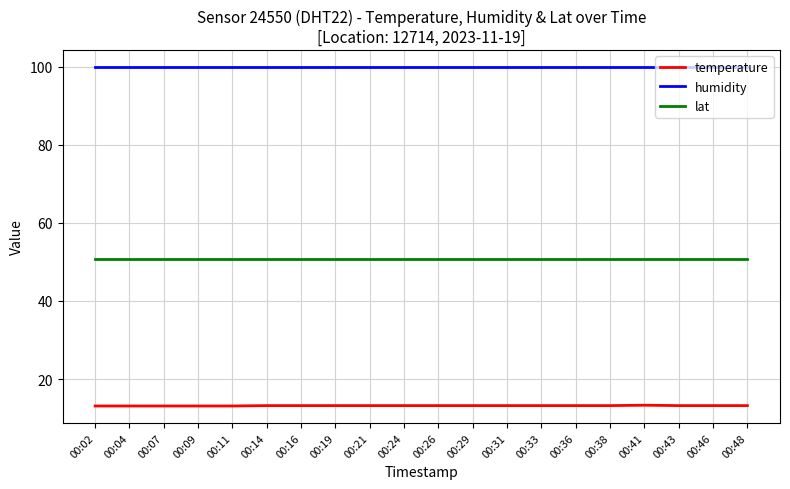

True or false: humidity and lat cross at least once.

False